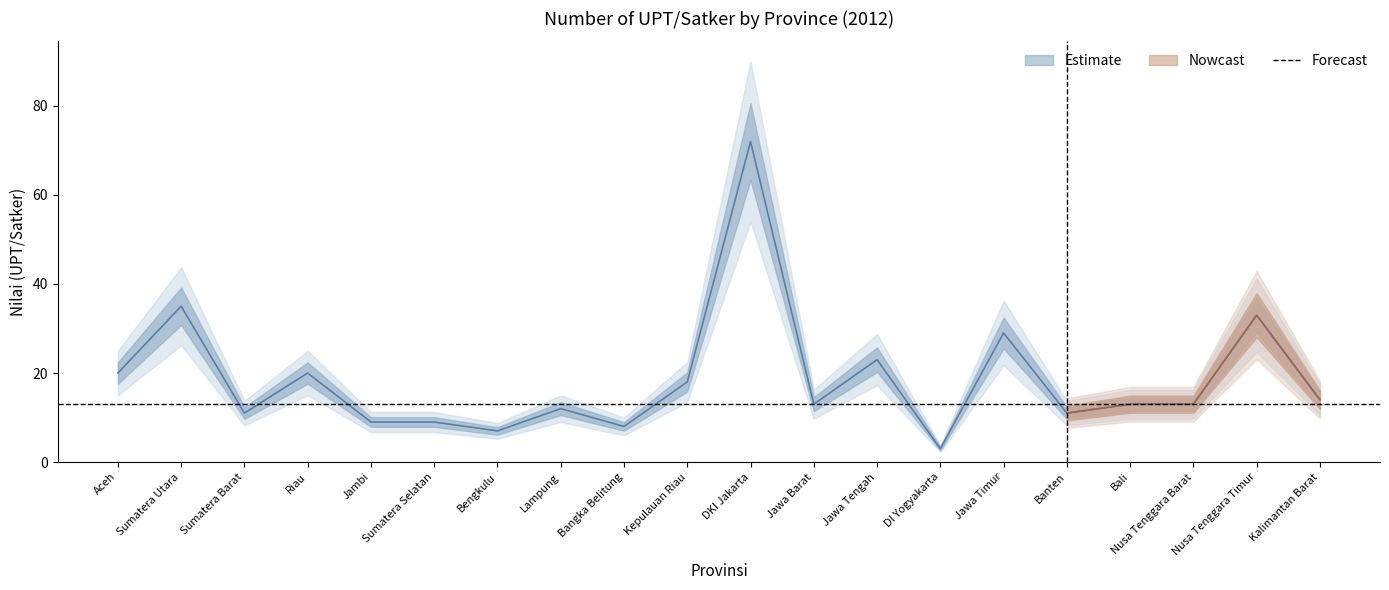

Which has a higher value, Banten or Banten?

Banten